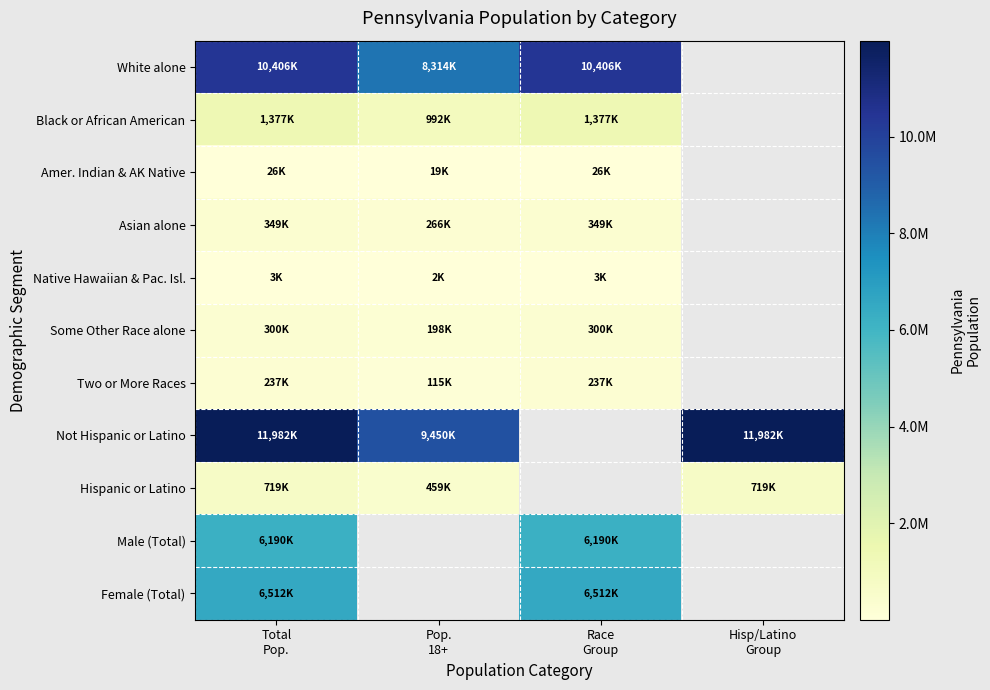

How many values in Two or More Races are above zero?

3